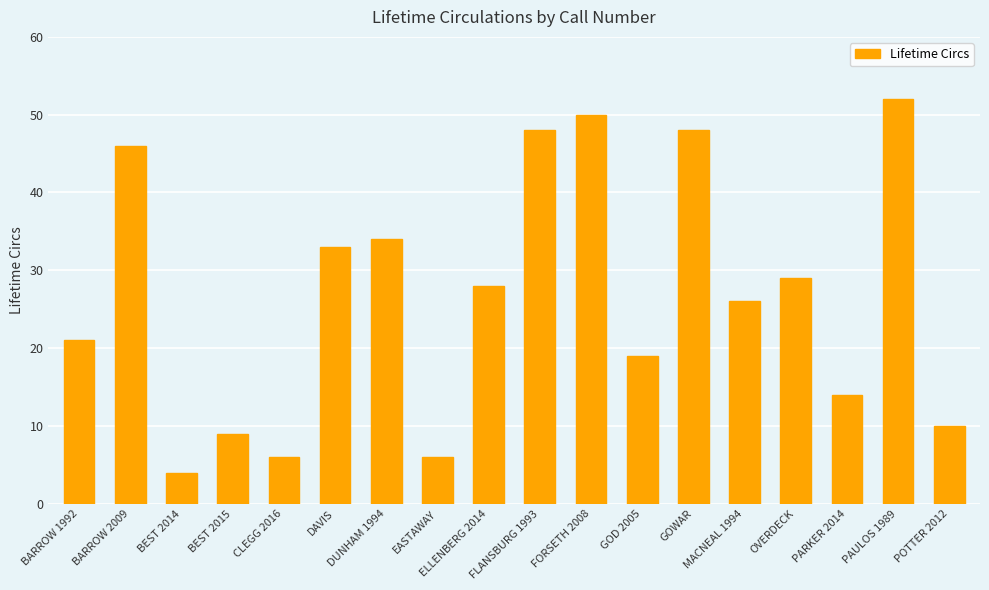

At which label does the data first exceed 28?

BARROW 2009